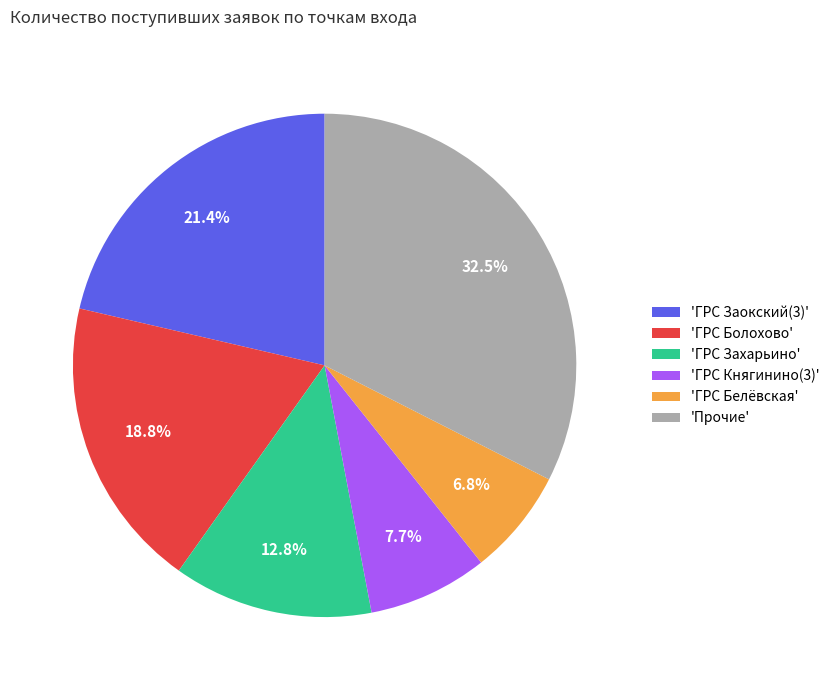

Rank the categories by value from highest to lowest.

'Прочие', 'ГРС Заокский(3)', 'ГРС Болохово', 'ГРС Захарьино', 'ГРС Княгинино(3)', 'ГРС Белёвская'